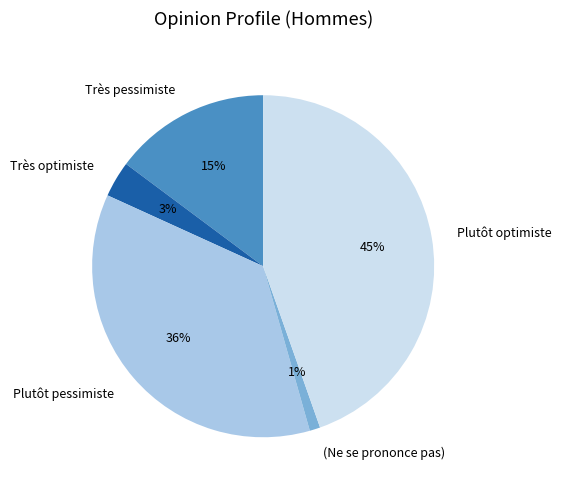

True or false: Plutôt optimiste accounts for 45% of the total.

True